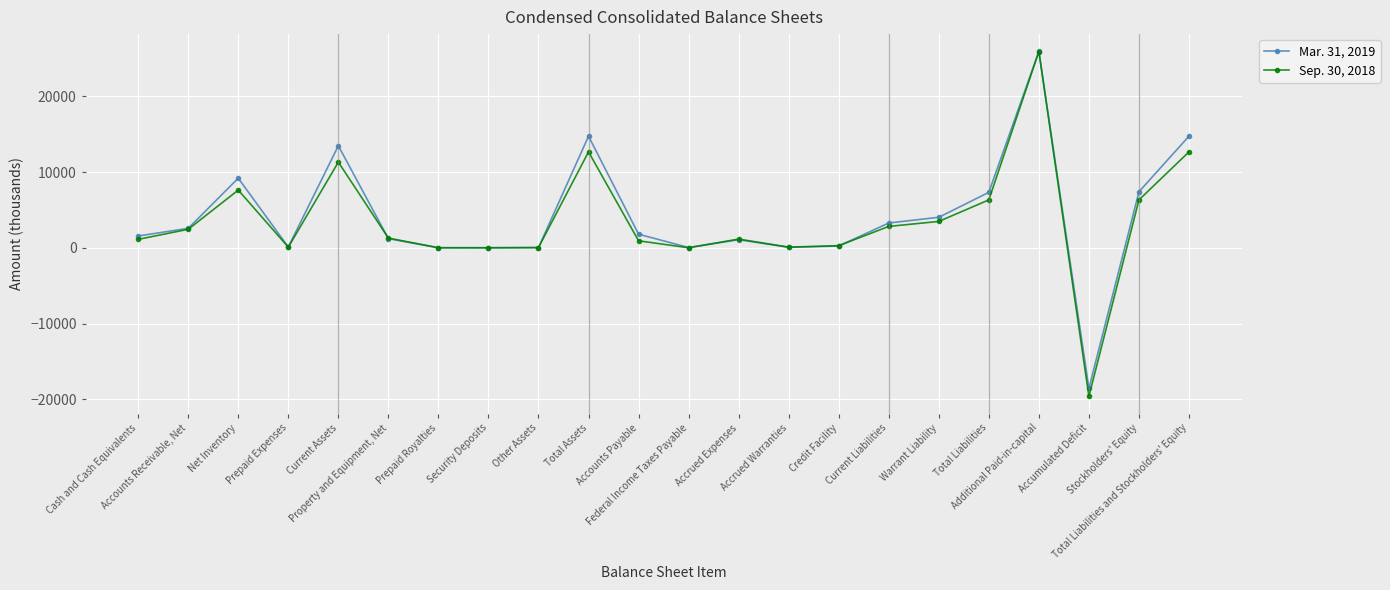

What is the greatest value displayed?

25959